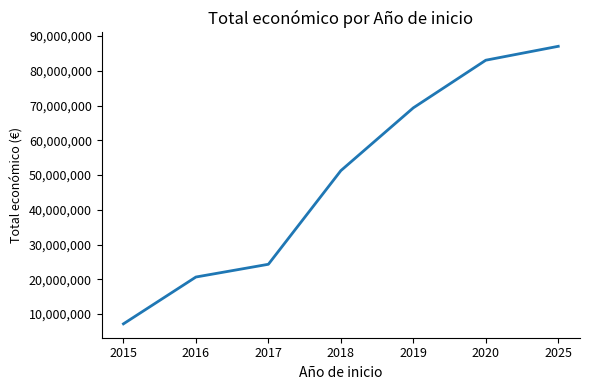

True or false: the data shows 83036513 at 2020.

True